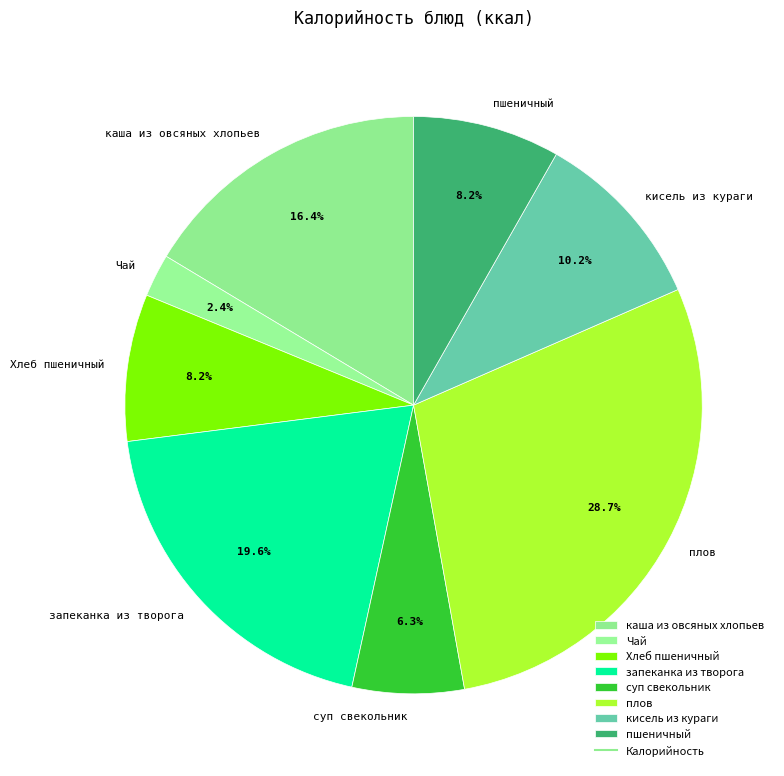

Count the number of slices in the pie.

8